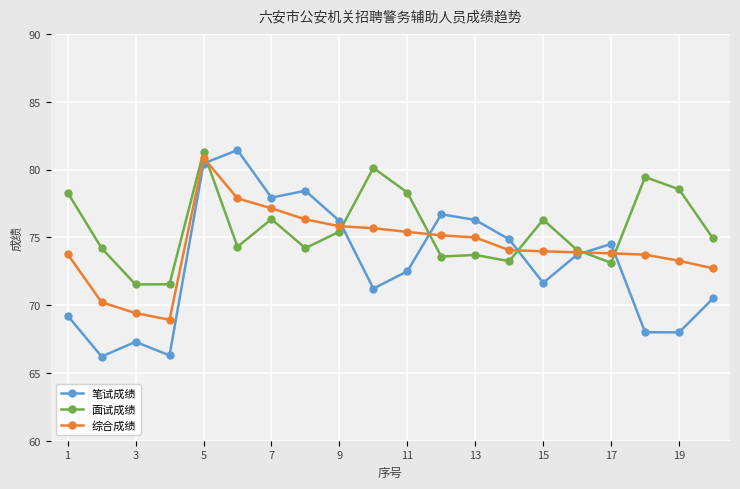

Which series has the largest range (max minus min)?

笔试成绩